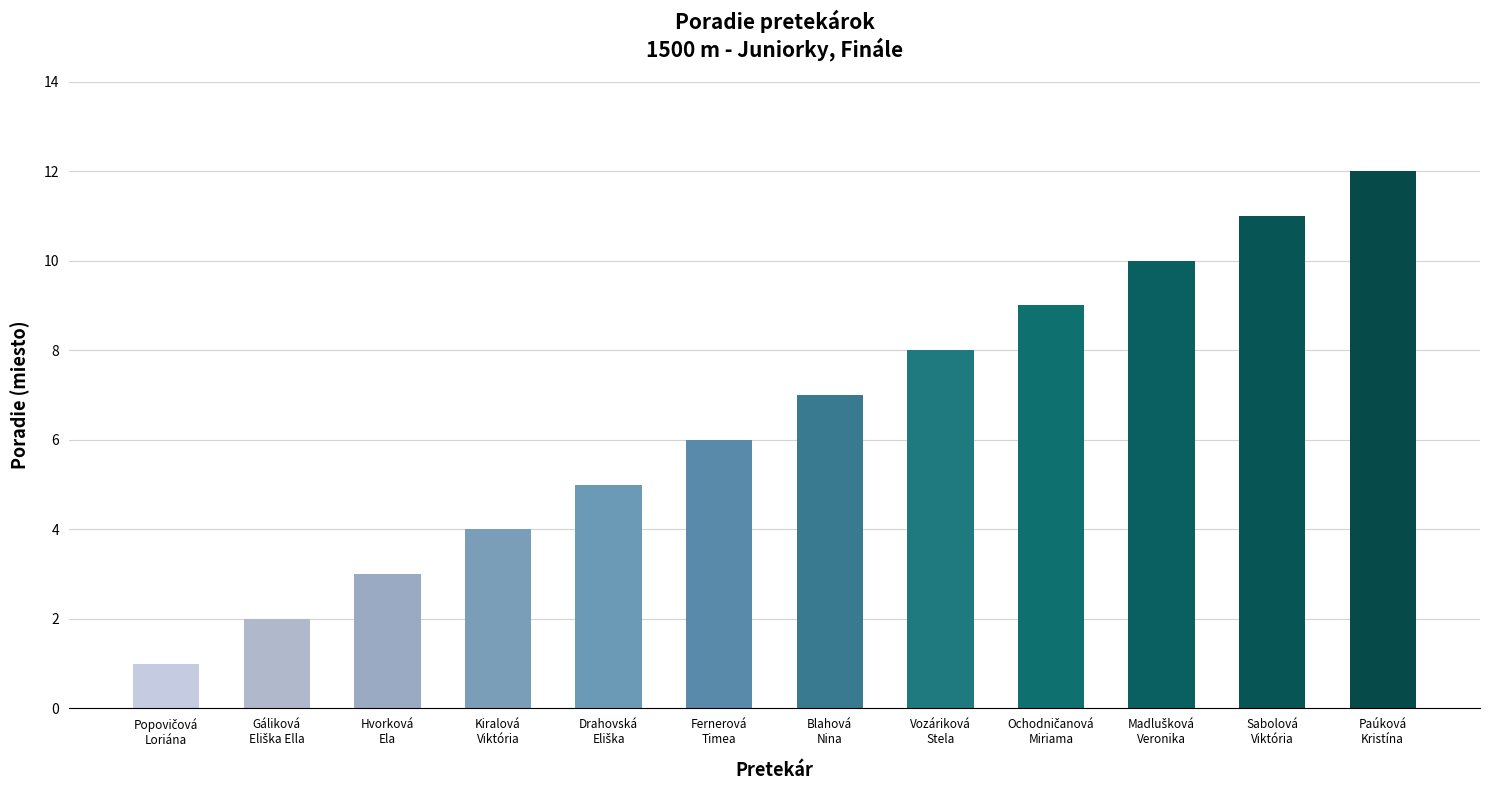

What is the difference between the second highest and second lowest values?

9